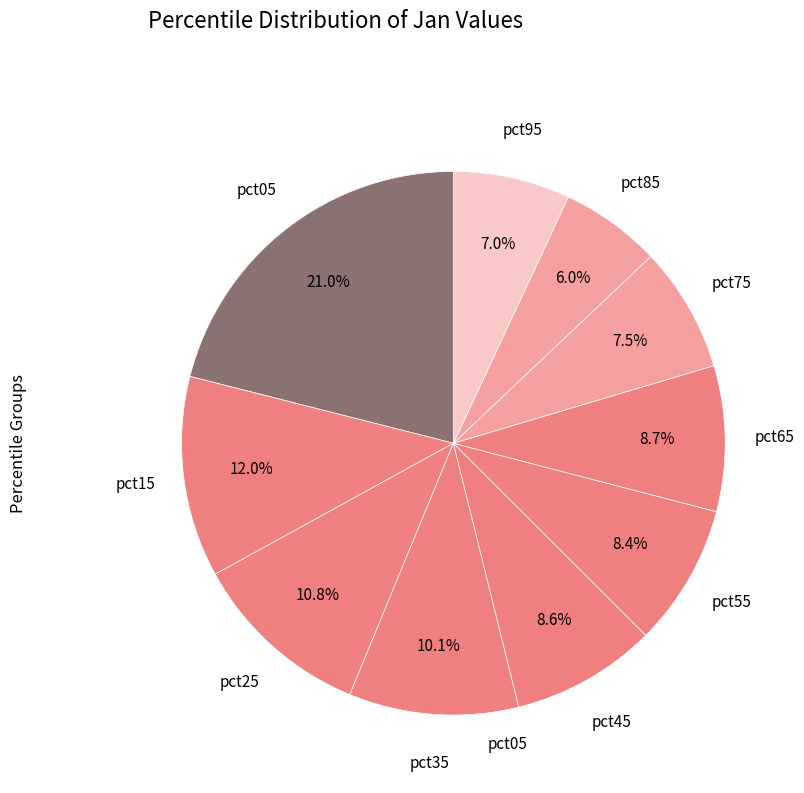

How many slices are in this pie chart?

10